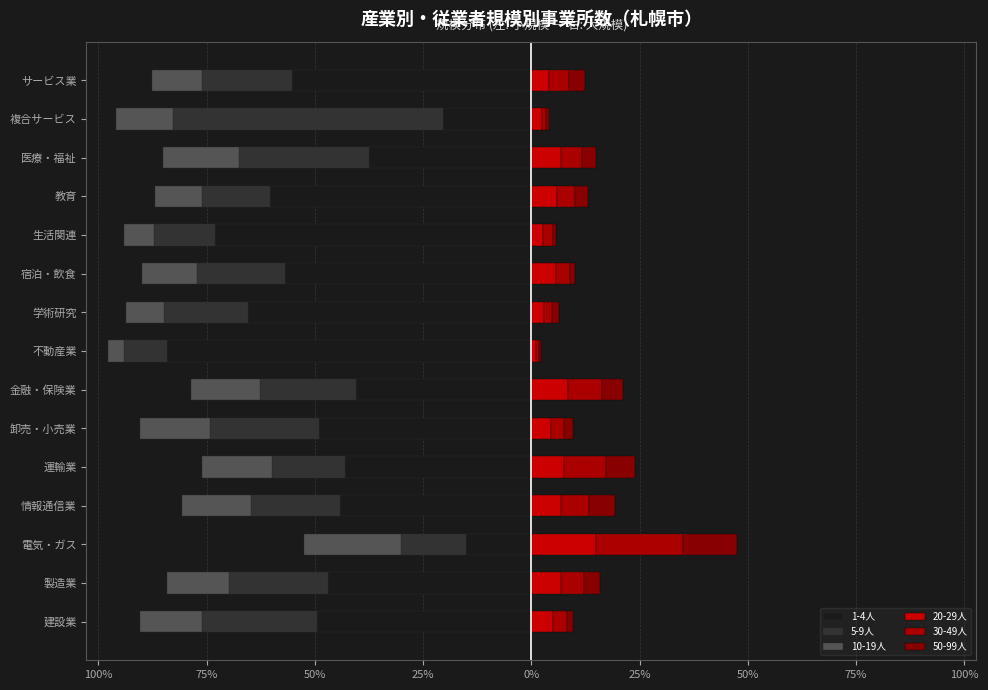

Reading left to right, extract all data points from this chart.

1-4人: -49.6	-46.9	-15.0	-44.2	-43.1	-49.1	-40.6	-84.2	-65.5	-57.0	-73.0	-60.4	-37.5	-20.3	-55.2
5-9人: -26.4	-23.0	-15.0	-20.7	-16.9	-25.1	-22.1	-9.9	-19.4	-20.2	-14.2	-15.7	-30.0	-62.4	-20.8
10-19人: -14.5	-14.2	-22.5	-15.7	-16.0	-16.1	-16.1	-3.8	-8.8	-12.8	-6.9	-10.8	-17.5	-13.1	-11.5
20-29人: 5.0	6.7	15.0	6.9	7.6	4.5	8.4	1.1	3.0	5.8	2.7	5.8	7.0	2.4	4.1
30-49人: 3.3	5.5	20.0	6.4	9.6	3.0	7.9	0.7	1.8	3.1	2.2	4.1	4.8	1.0	4.5
50-99人: 1.2	3.7	12.5	6.1	6.9	2.2	4.9	0.4	1.6	1.1	0.9	3.1	3.3	0.7	3.9